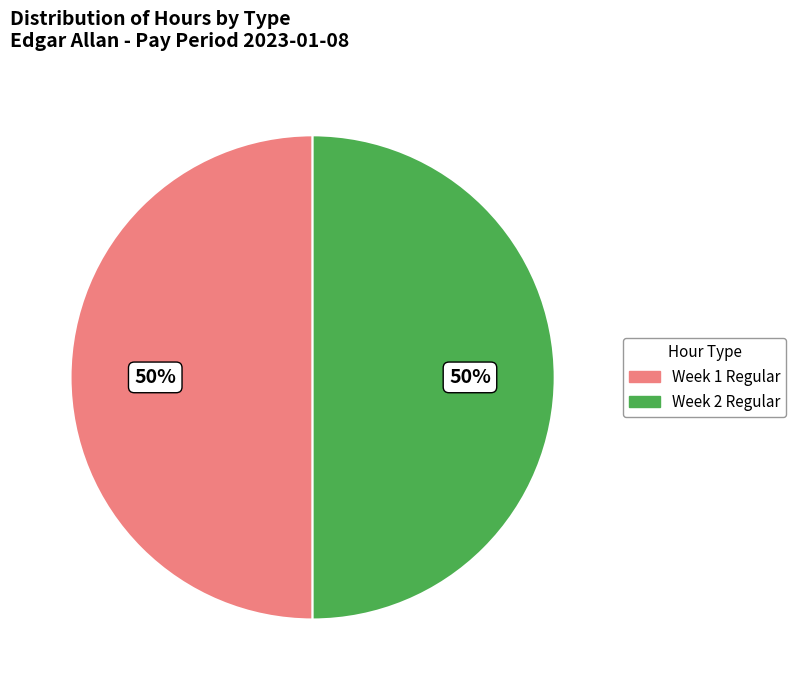

To the nearest percent, what is the average slice percentage?

50%